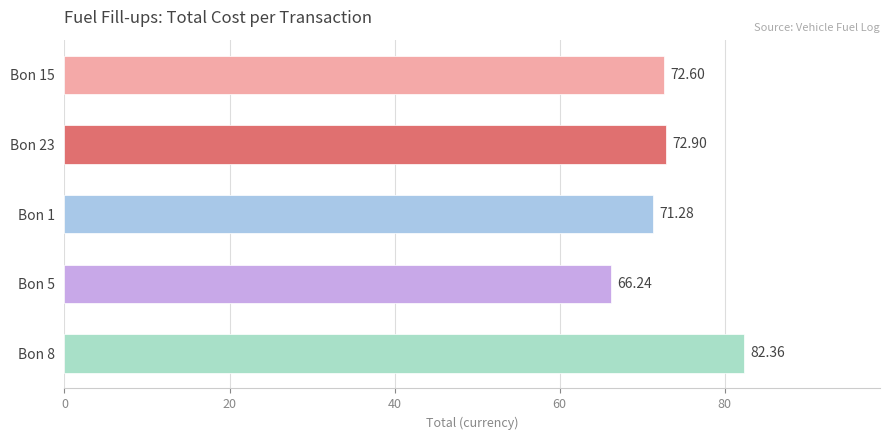

What is the minimum value shown in the chart?

66.2